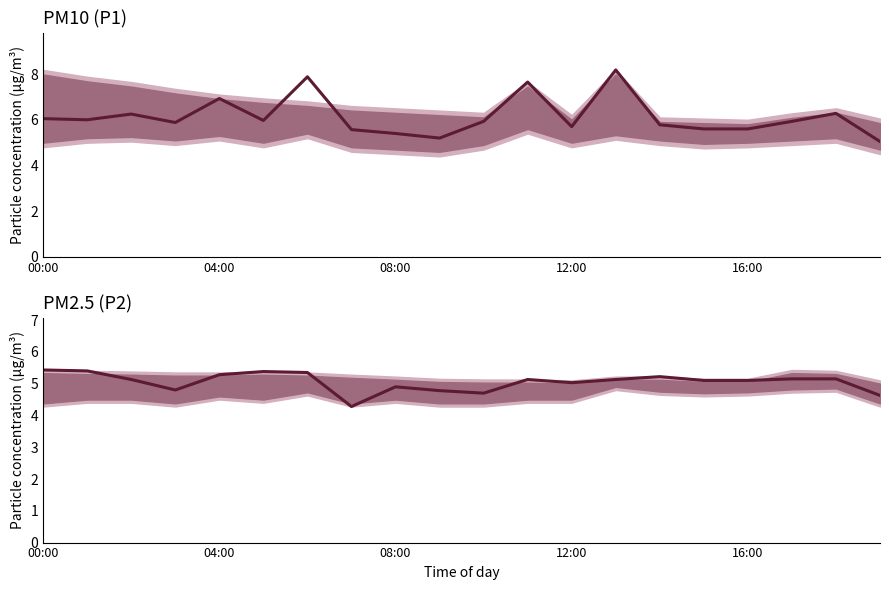

How many lines are shown in the chart?

2